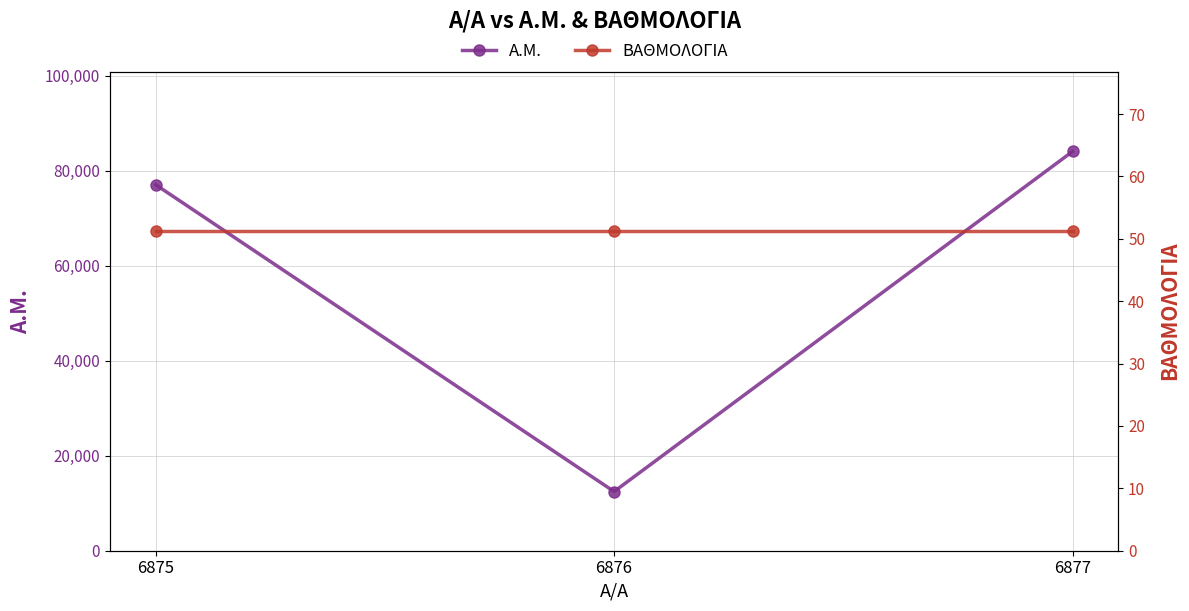

At which label is Α.Μ. closest to 48245?

6875